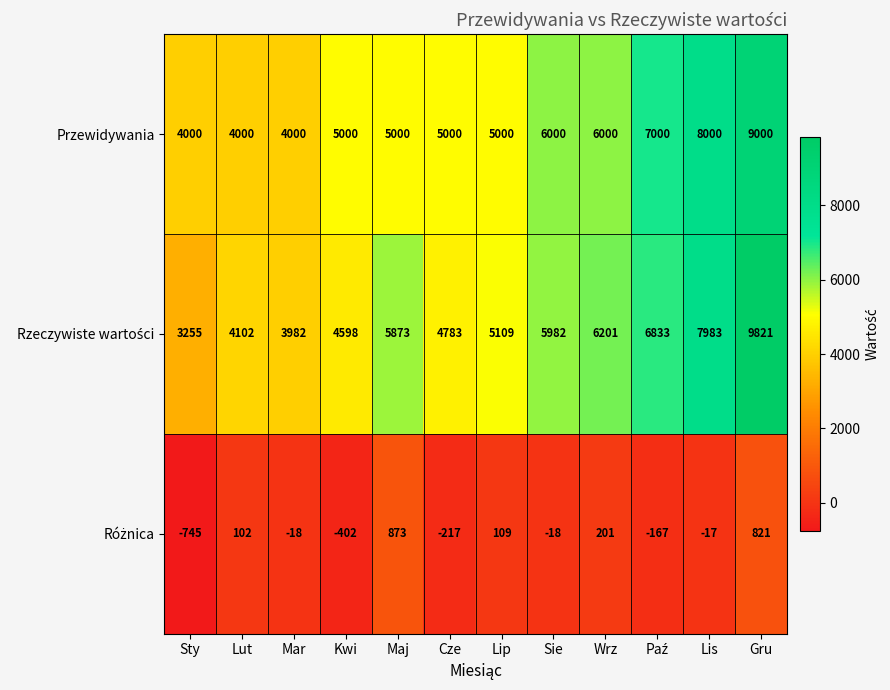

What is the spread (max minus min) of values at Kwi?

5402